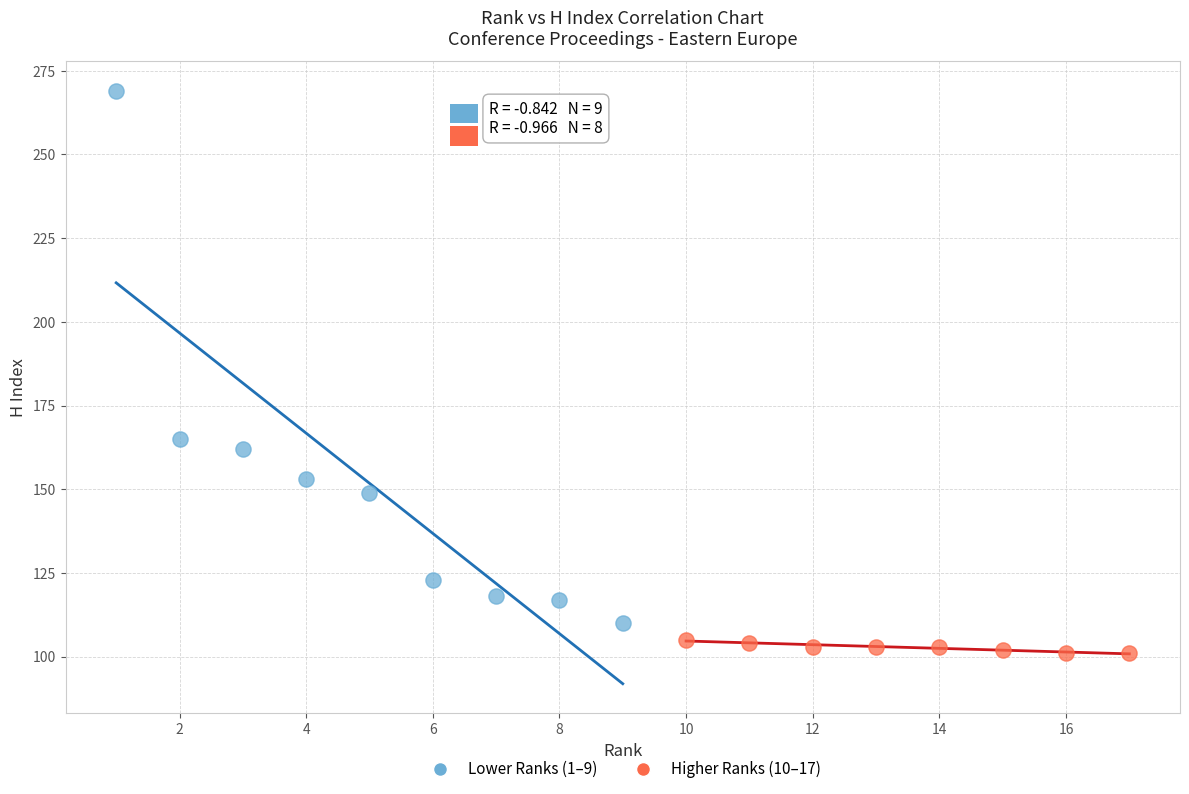

Which series has the widest spread of Y values?

Lower Ranks (1–9)